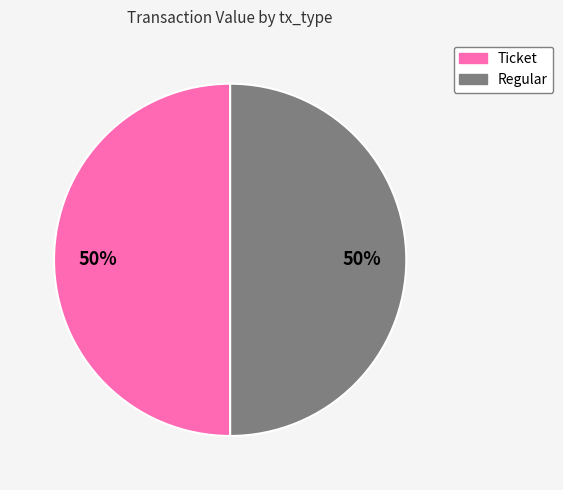

The Ticket slice represents 50% of the pie. True or false?

True